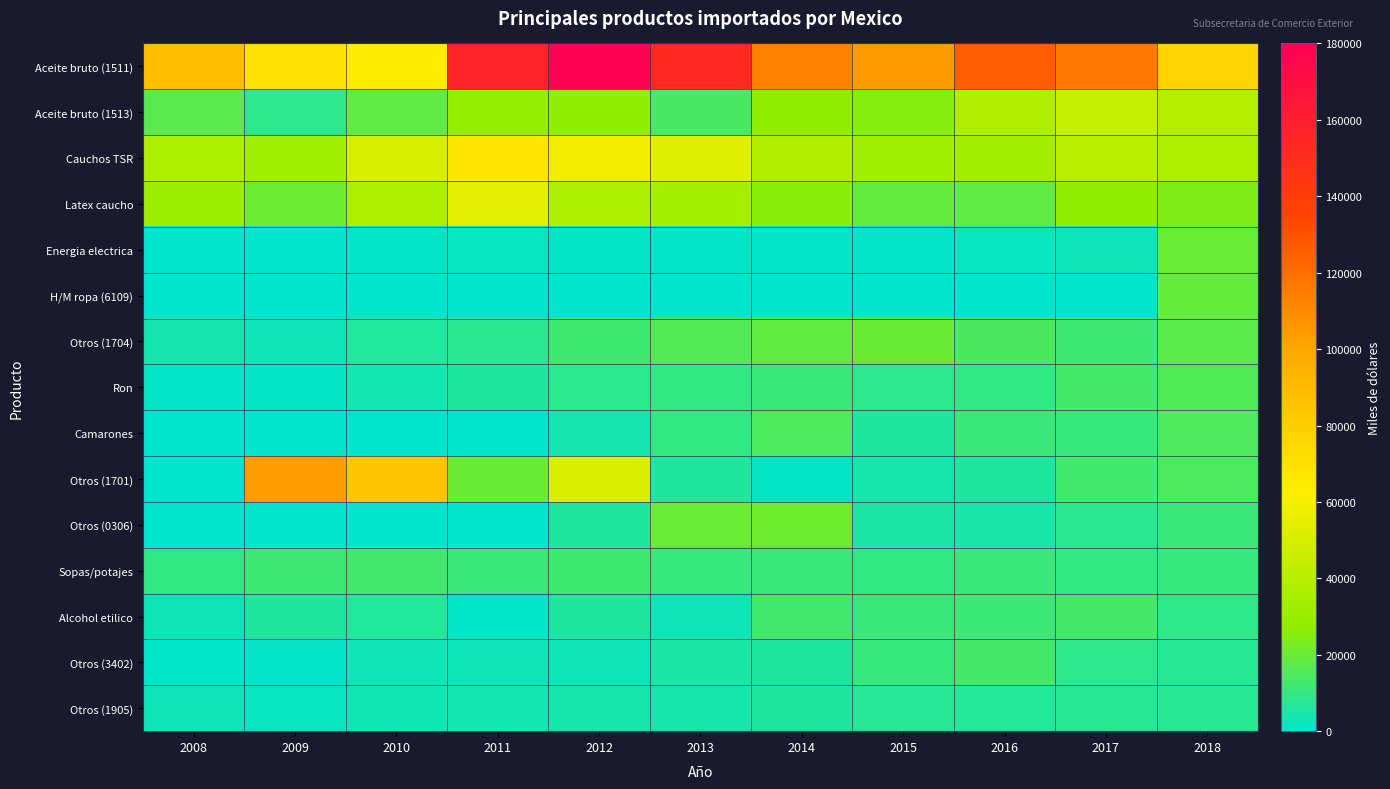

Which has a higher value, 2017 or 2013?

2013